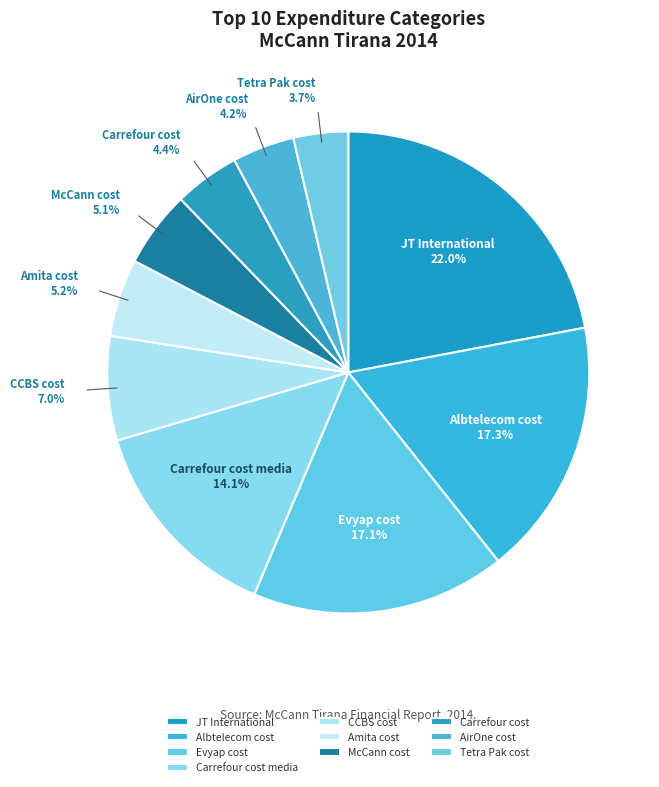

Combined, do Albtelecom cost and AirOne cost account for over 50%?

No